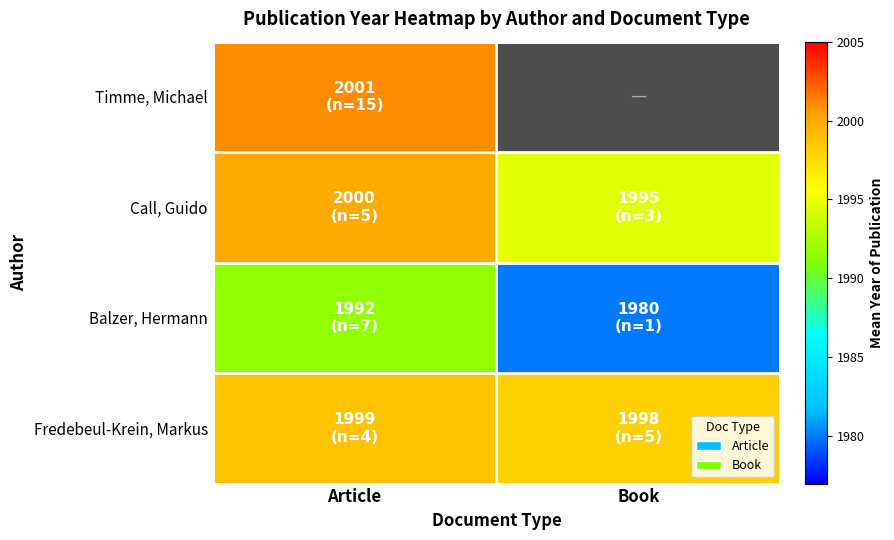

What is the difference between the maximum and minimum values in the Call, Guido series?

5.3